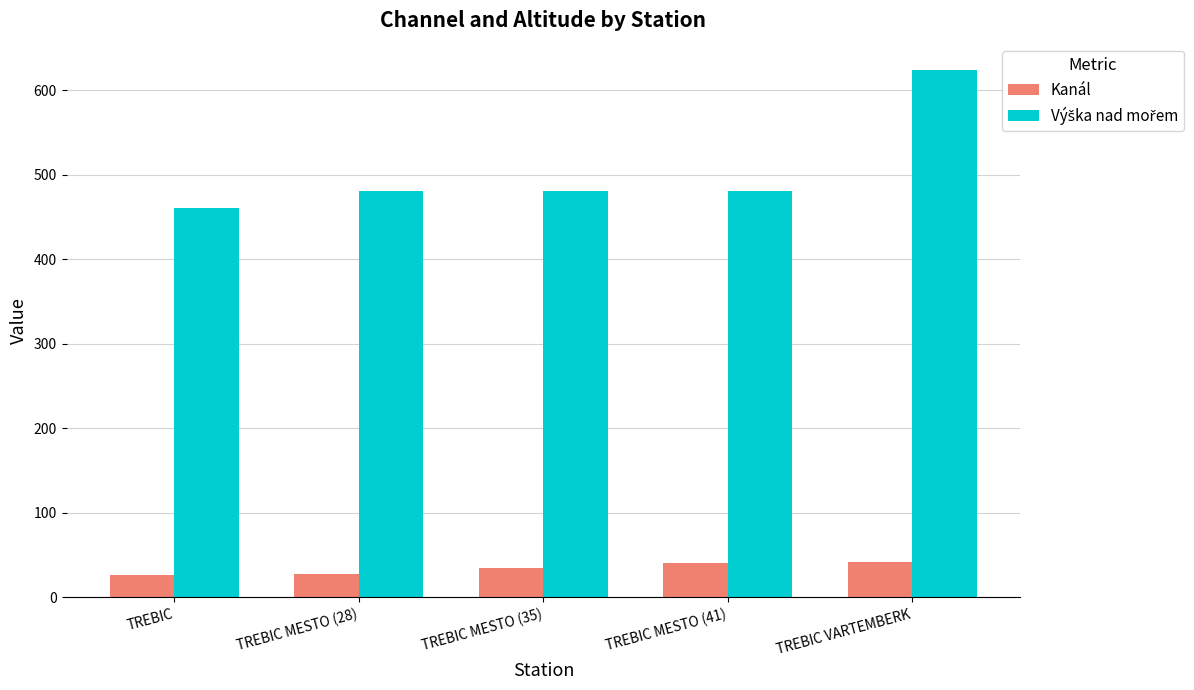

At how many categories does at least one series exceed 431?

5